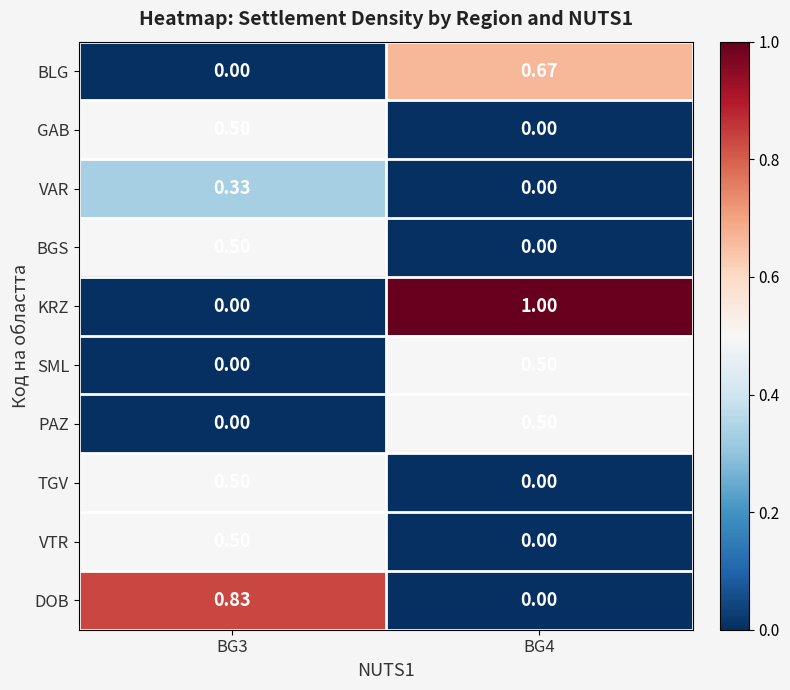

Which series has the widest spread of values?

KRZ